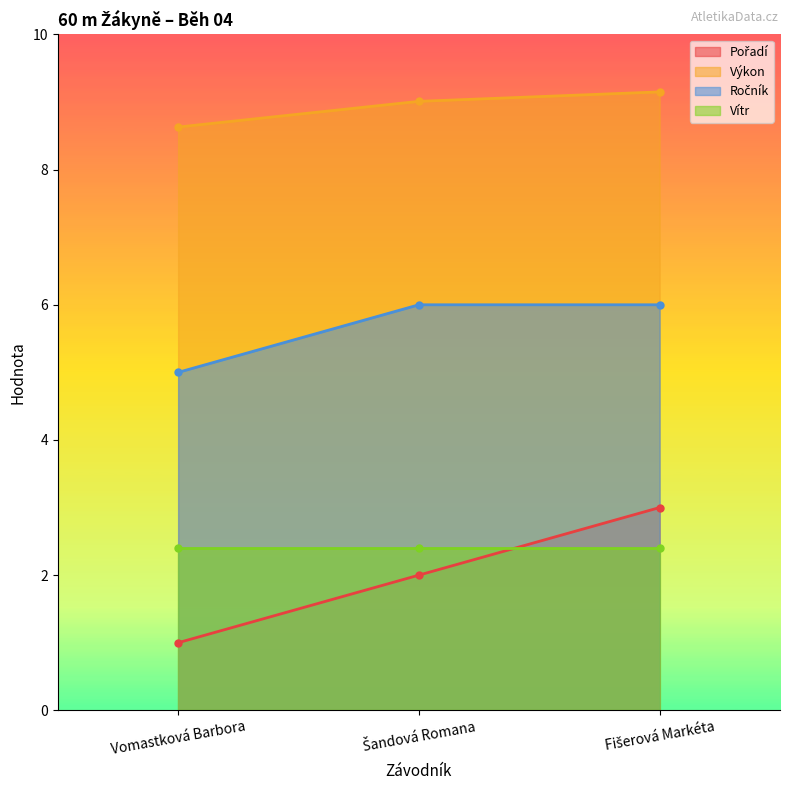

What is the value of the Výkon point at the 2nd from the left?

9.0